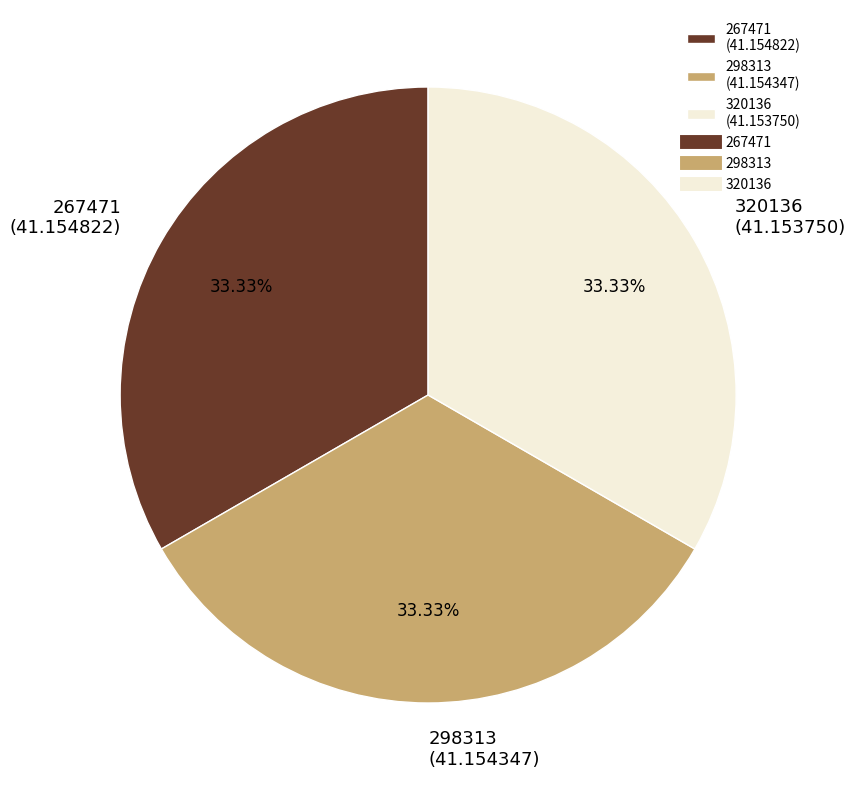

How many slices are in this pie chart?

3